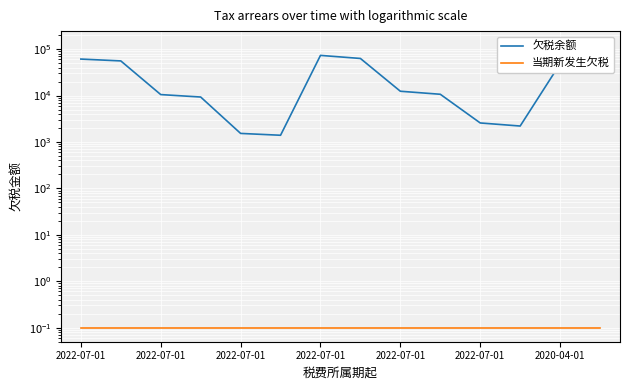

What are all the series names shown in the legend?

欠税余额, 当期新发生欠税